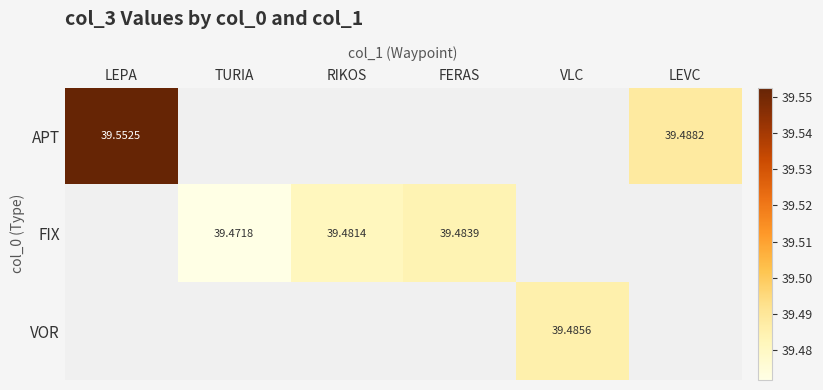

What is the smallest value displayed?

39.5